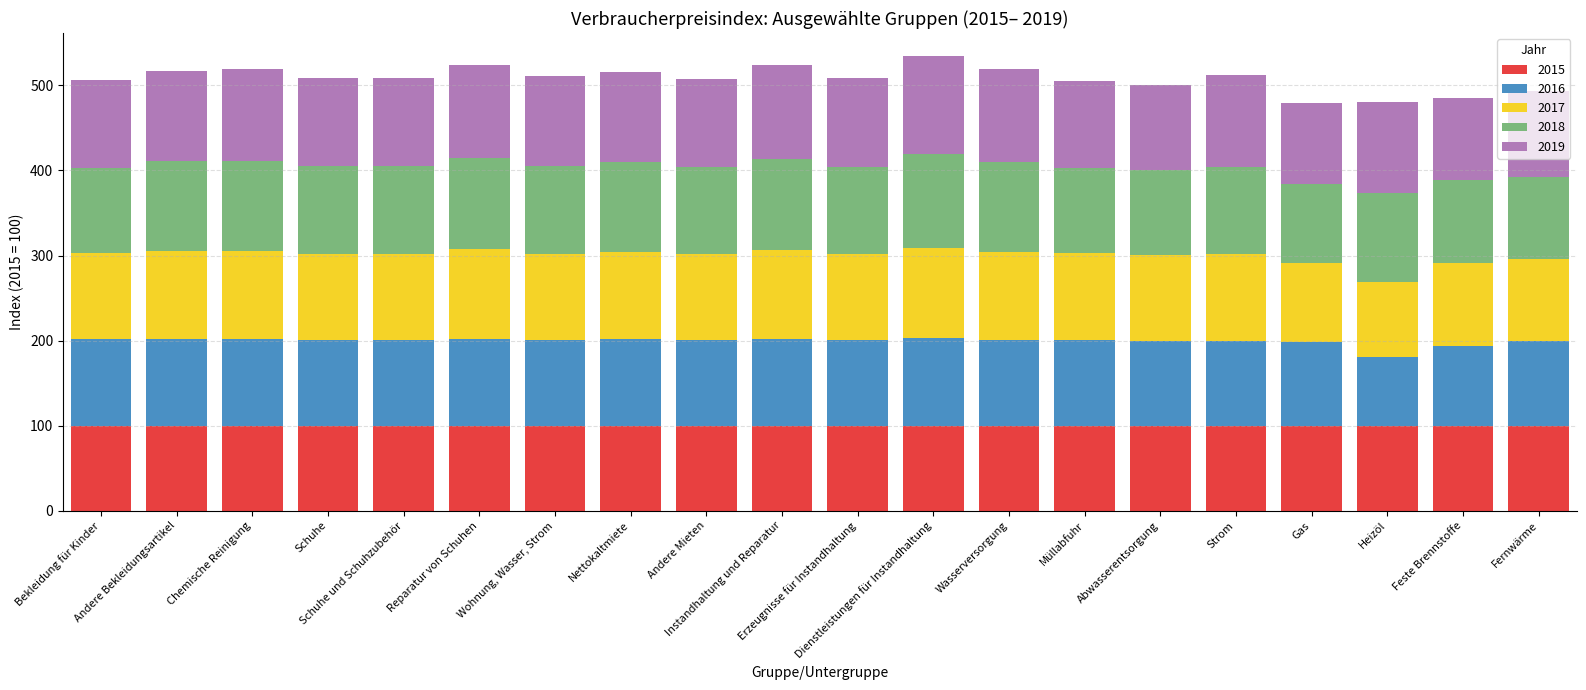

Are the bars horizontal?

No